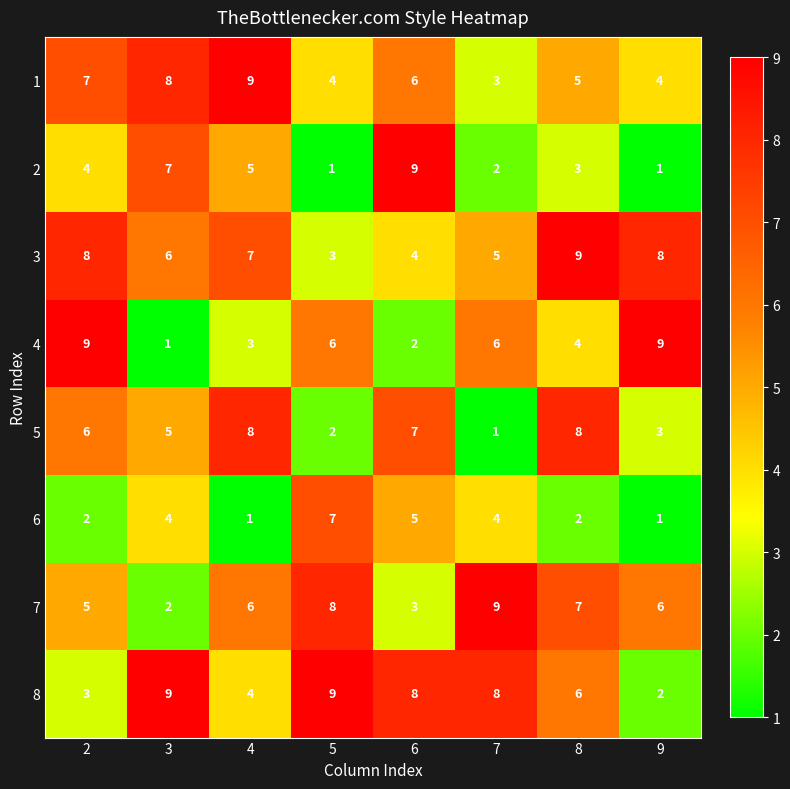

Rank the series at 4 from lowest to highest value.

6, 4, 8, 2, 7, 3, 5, 1